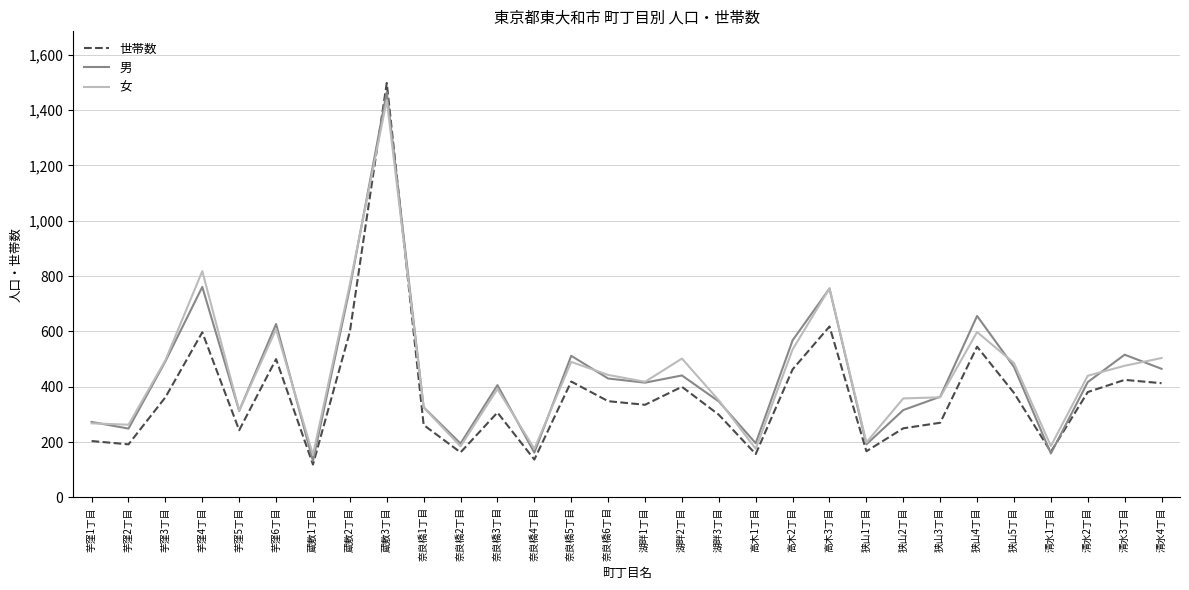

True or false: 世帯数 has more than 2 interior local peaks.

True